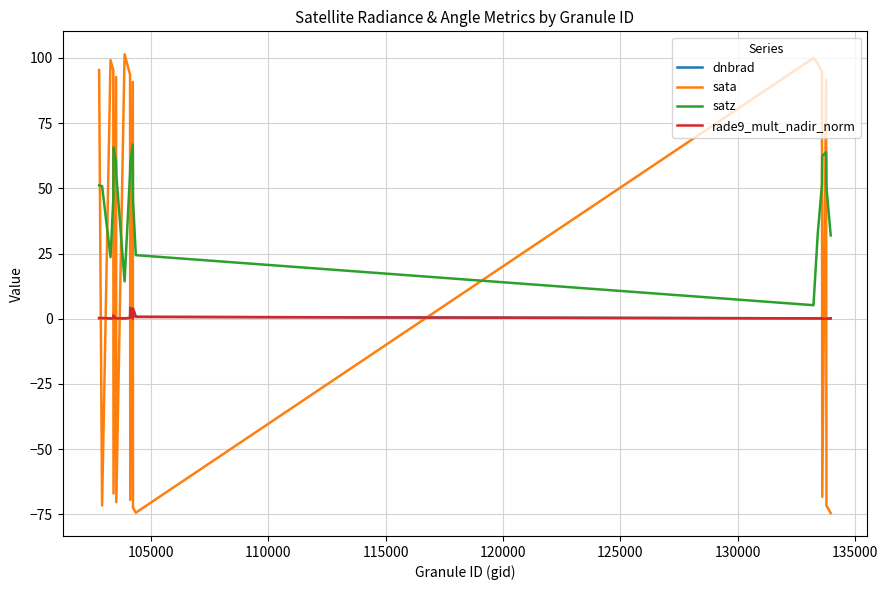

Which series has the widest spread of values?

sata